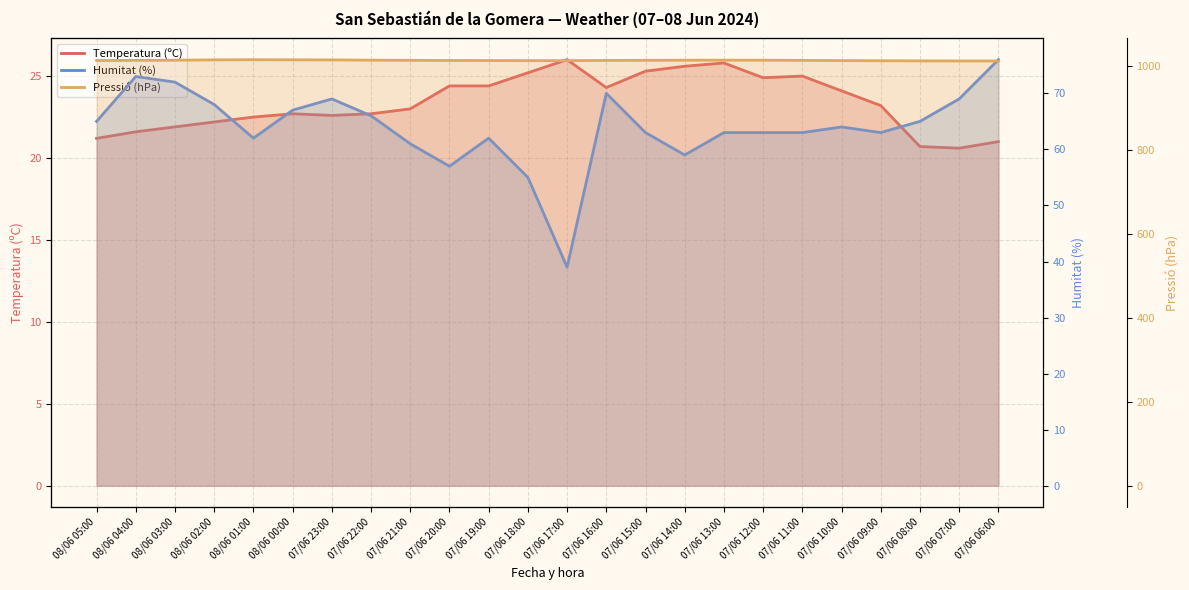

What is the label of the 1st point from the right?

07/06 06:00